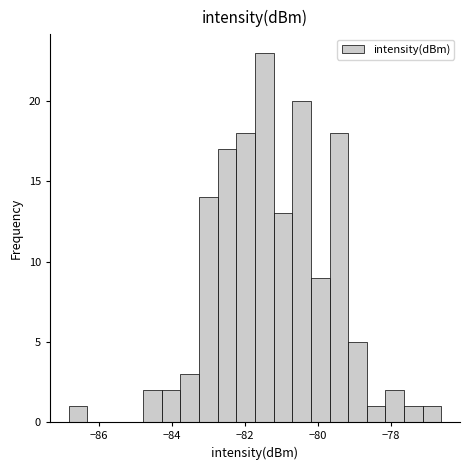

Read against the x-axis, roughly where is the centre of the tallest bar?

-81.4